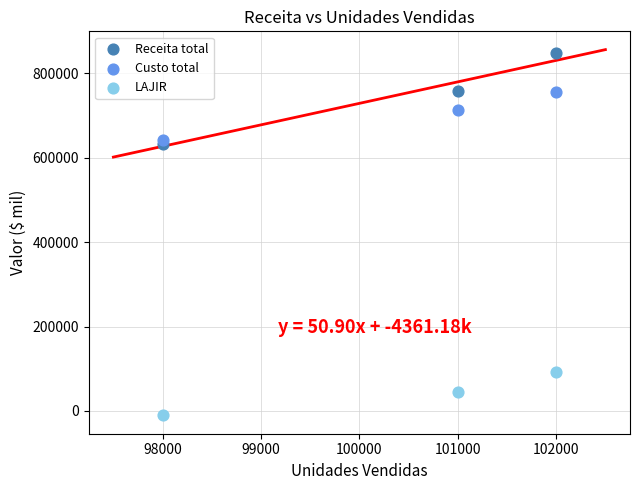

Which series contains the highest Y value?

Receita total